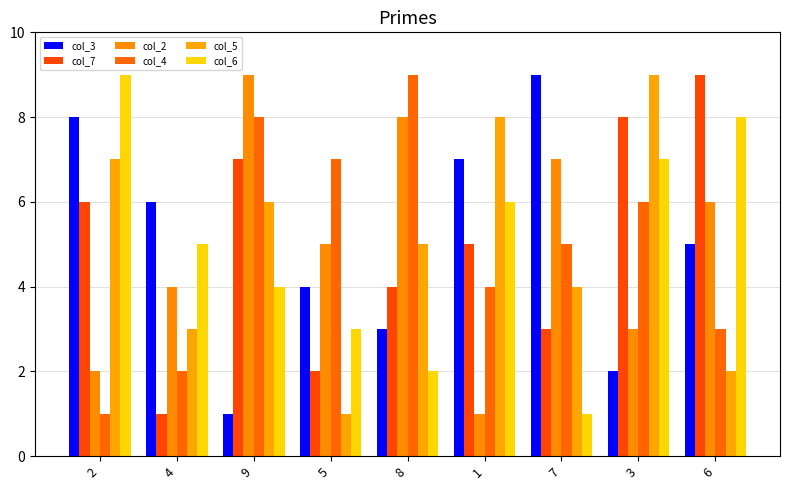

Does the chart contain stacked bars?

No